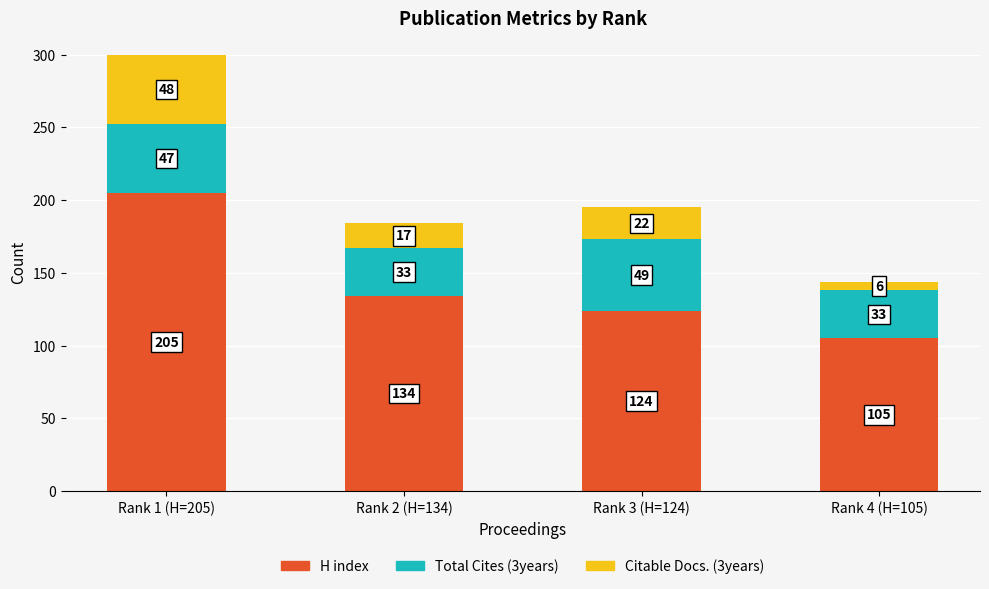

At which category is the sum across all series the highest?

Rank 1 (H=205)